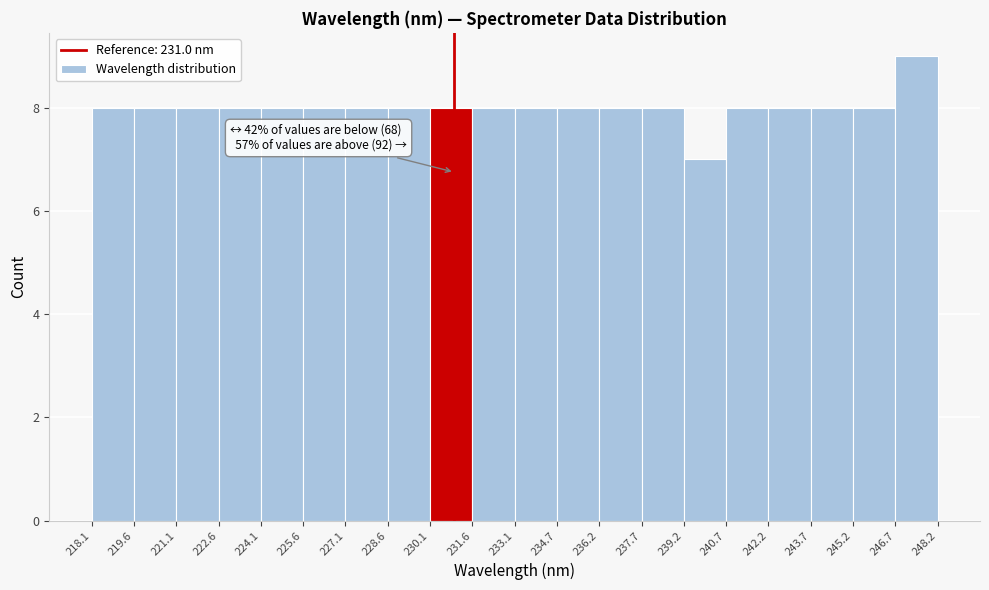

Over which range of the x-axis is the bar tallest?

246.7 to 248.2